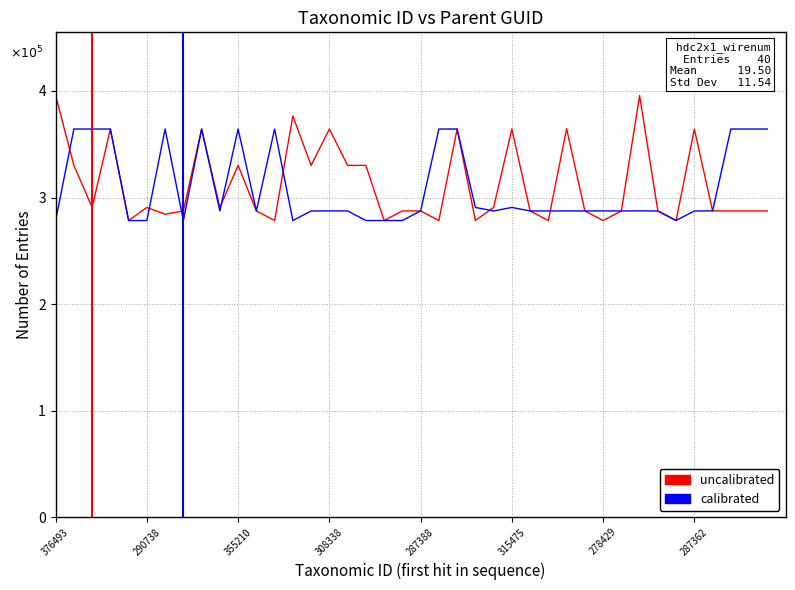

How many times do calibrated and uncalibrated cross each other?

9